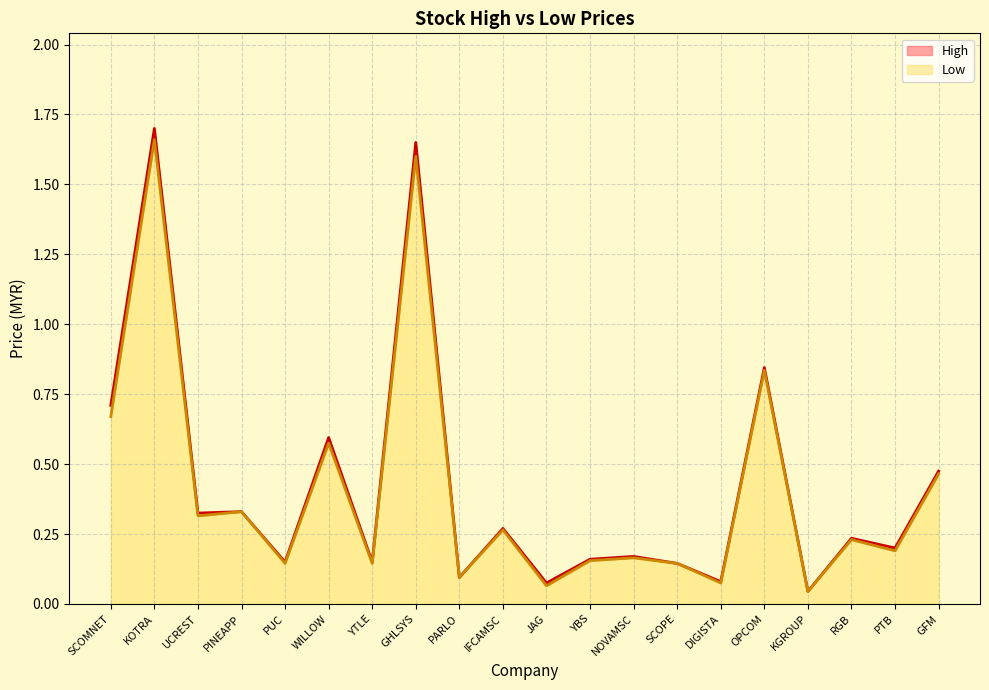

Which has a higher value, PINEAPP or OPCOM?

OPCOM